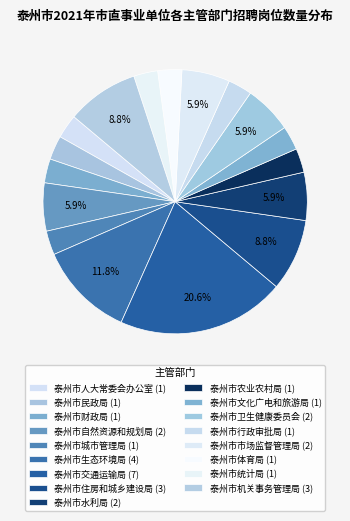

How many slices are in this pie chart?

17